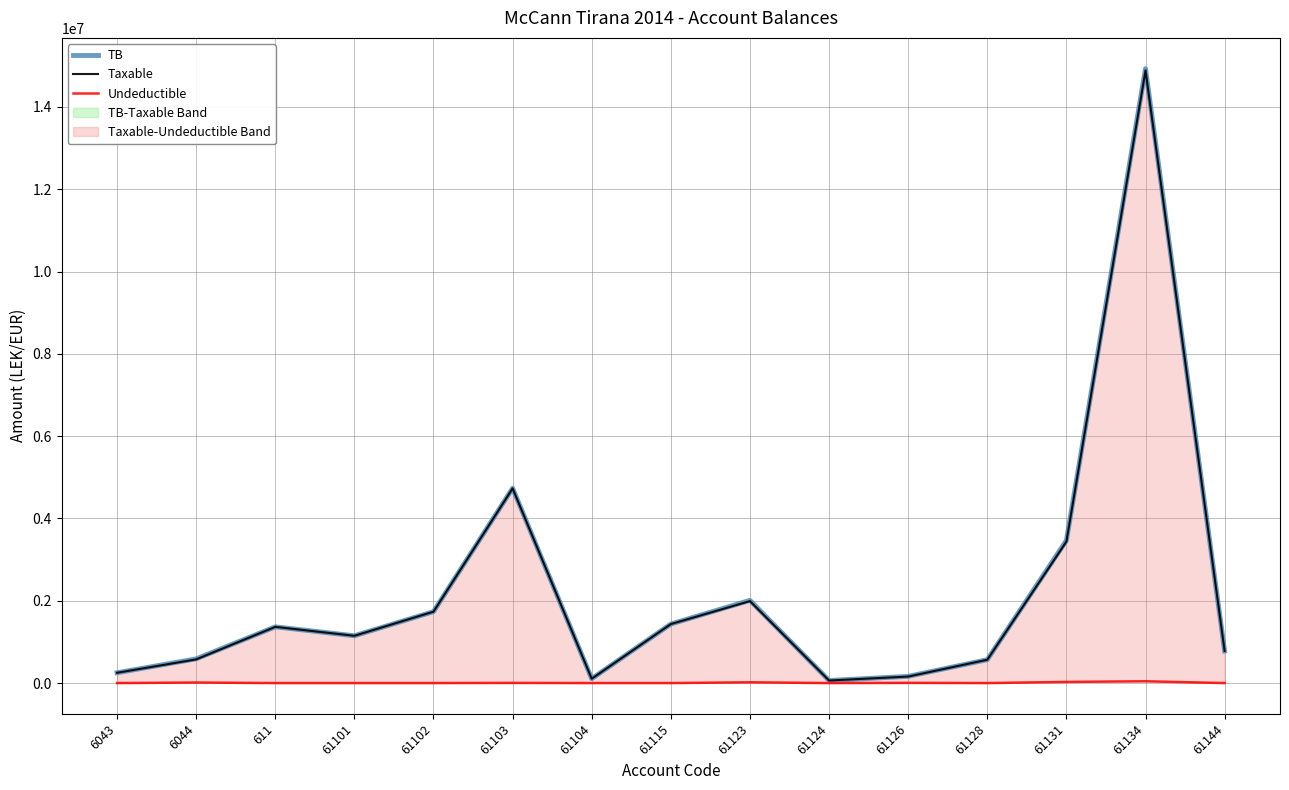

Reading left to right, transcribe all the data shown in this chart.

TB: 6043=250227.1	6044=588118.9	611=1366068.5	61101=1149043.7	61102=1735151.5	61103=4735066.9	61104=105900.0	61115=1434003.2	61123=2010362.2	61124=61813.2	61126=163090.0	61128=567460.5	61131=3465988.5	61134=14931158.8	61144=779642.1
Taxable: 6043=250227.1	6044=575296.9	611=1366068.5	61101=1149043.7	61102=1735151.5	61103=4731146.9	61104=105900.0	61115=1433753.2	61123=1991862.2	61124=61813.2	61126=157990.0	61128=567460.5	61131=3437988.5	61134=14887859.8	61144=779642.1
Undeductible: 6043=0.0	6044=12822.0	611=0.0	61101=0.0	61102=0.0	61103=3920.0	61104=0.0	61115=250.0	61123=18500.0	61124=0.0	61126=5100.0	61128=0.0	61131=28000.0	61134=43299.0	61144=0.0